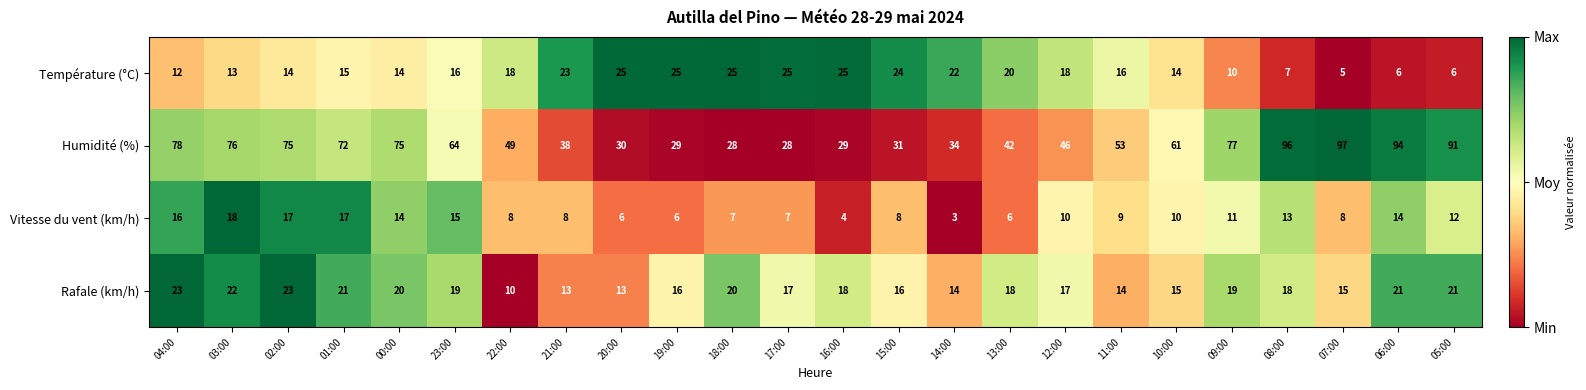

What is the difference between the highest and lowest values at 00:00?

61